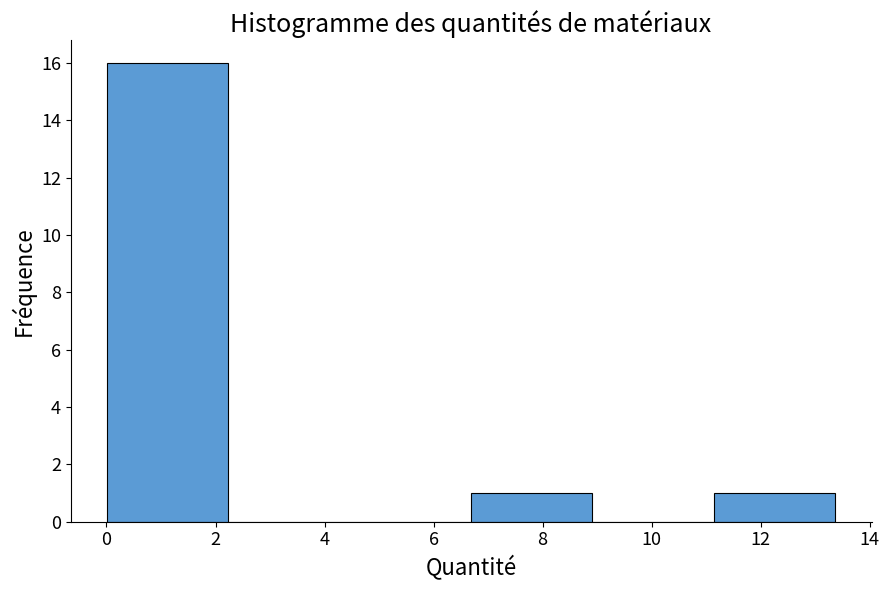

How tall is the bar that spans 0.0 to 2.2 on the x-axis? Neither the bar edges nor the heights are printed on the chart, so give them approximately, as read against the axes.

16